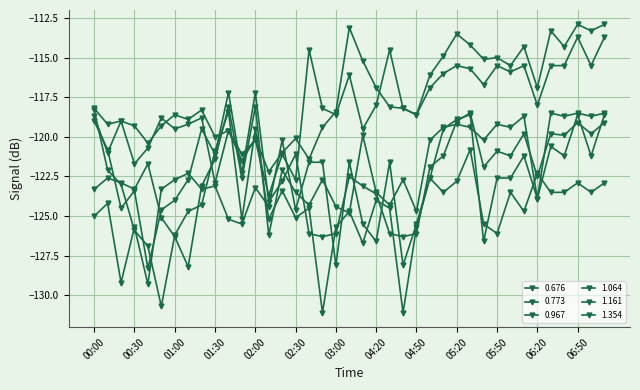

Which series has the widest spread of values?

1.161